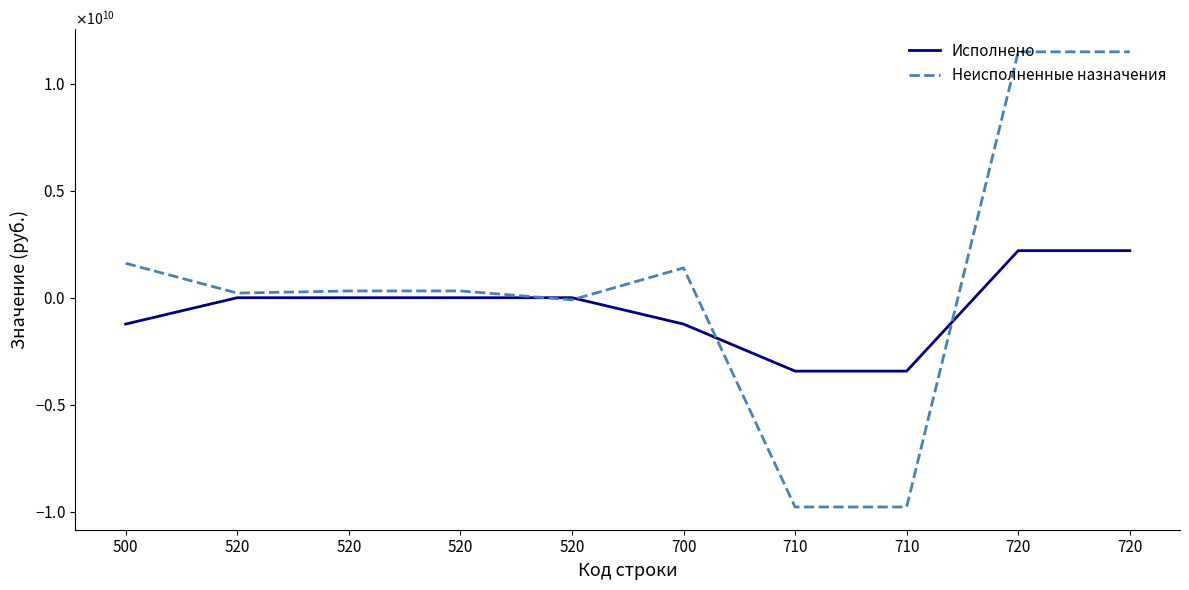

Does the chart have visible grid lines?

No